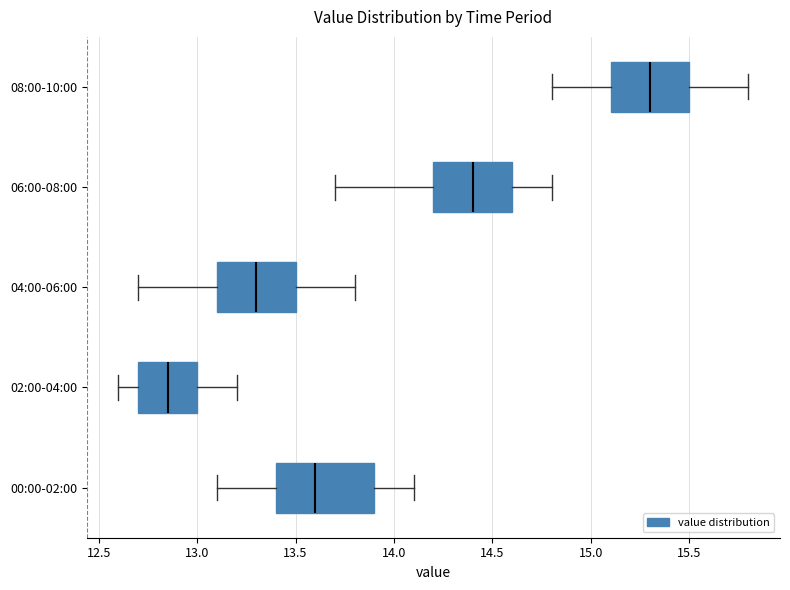

Reading bottom to top, transcribe this box plot: for each box, give where its median line is, the range the box spans, and where its two whiskers end, as read against the x-axis. The values are not printed on the chart, so give them approximately, as read against the axis.

00:00-02:00: median 13.60, box 13.40 to 13.90, whiskers 13.10 to 14.10
02:00-04:00: median 12.85, box 12.70 to 13.00, whiskers 12.60 to 13.20
04:00-06:00: median 13.30, box 13.10 to 13.50, whiskers 12.70 to 13.80
06:00-08:00: median 14.40, box 14.20 to 14.60, whiskers 13.70 to 14.80
08:00-10:00: median 15.30, box 15.10 to 15.50, whiskers 14.80 to 15.80